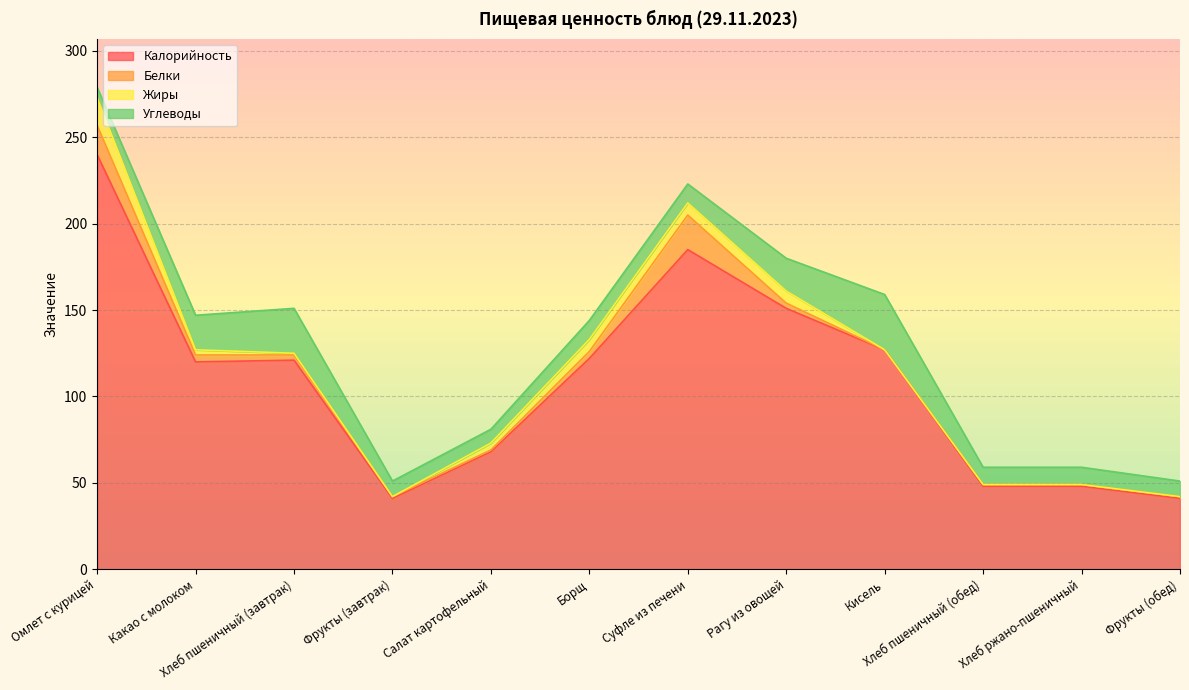

How many data points in Углеводы are above 11?

4